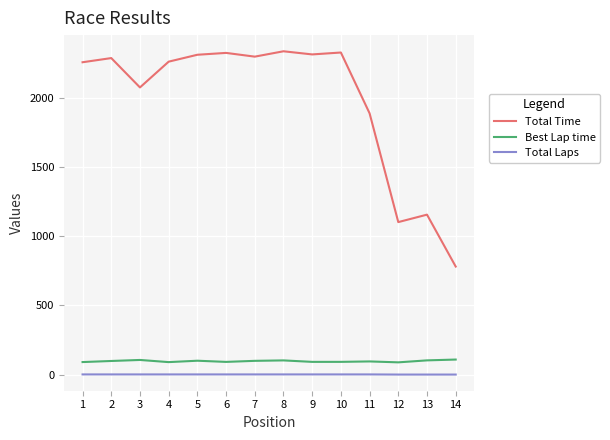

The value of Total Time at 11 is 1887.6. True or false?

True